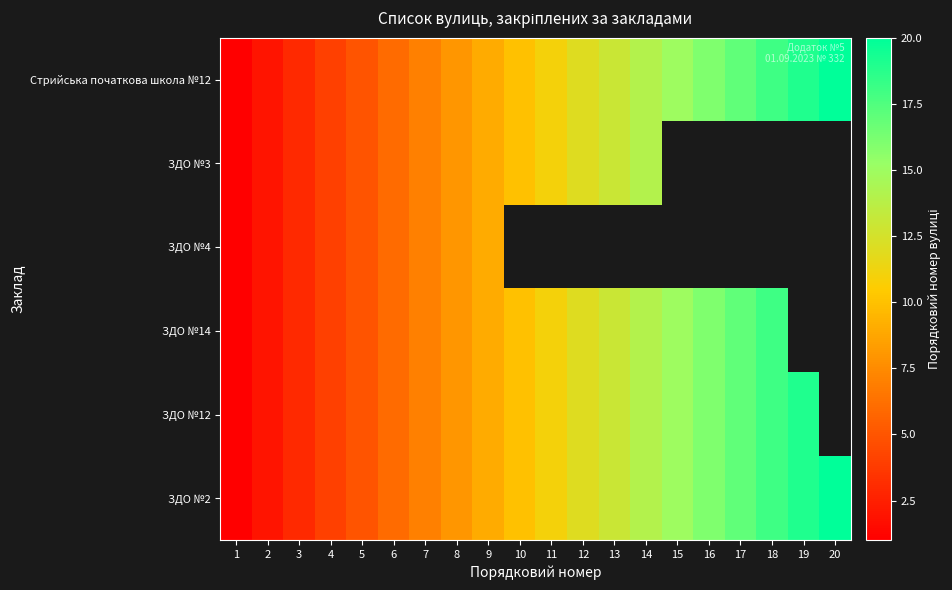

The value of ЗДО №2 at 8 is 8.0. True or false?

True